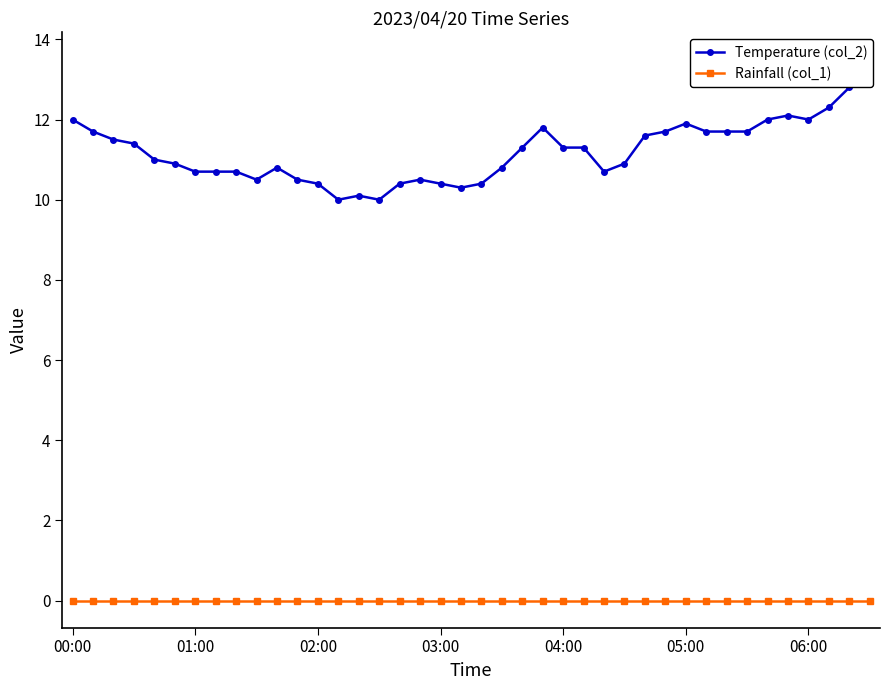

Which has a higher value, 20 or 25?

25